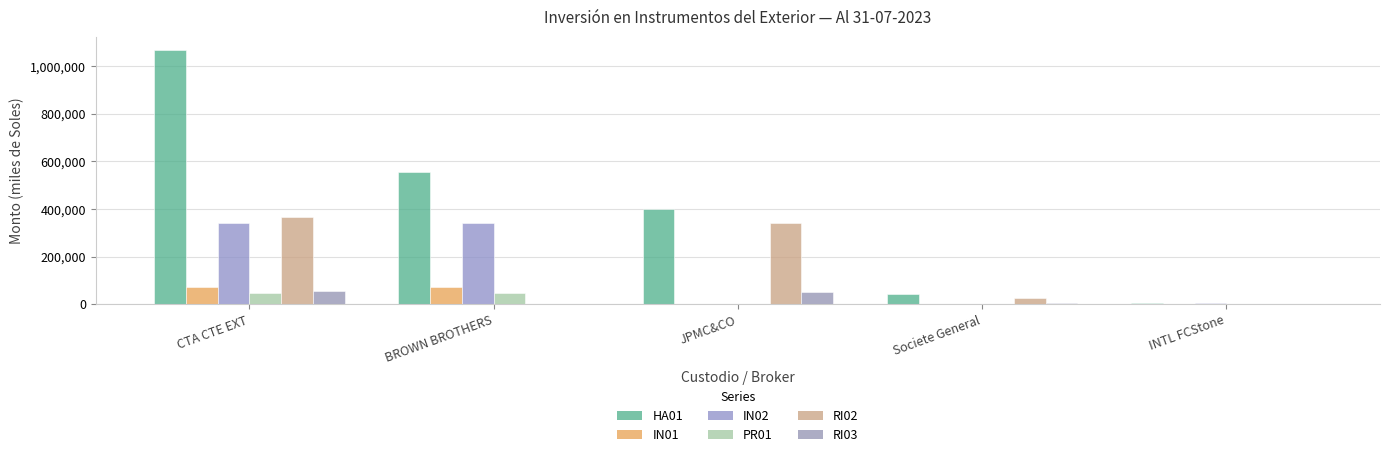

True or false: PR01 has a value of 16002.7 at Societe General.

False